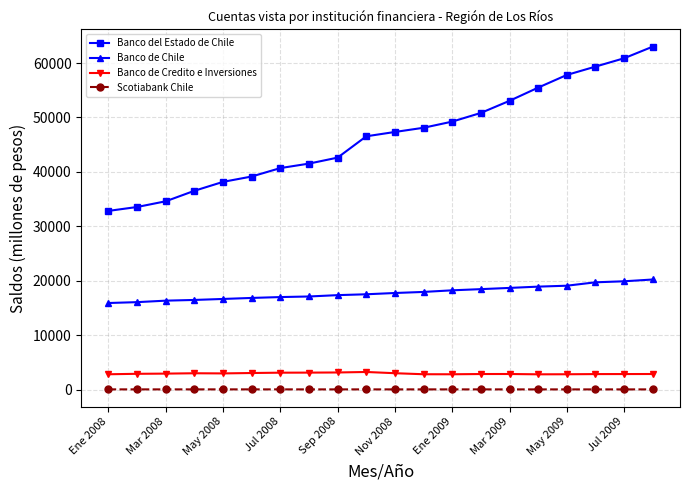

What is the highest value of the Banco del Estado de Chile series?

63024